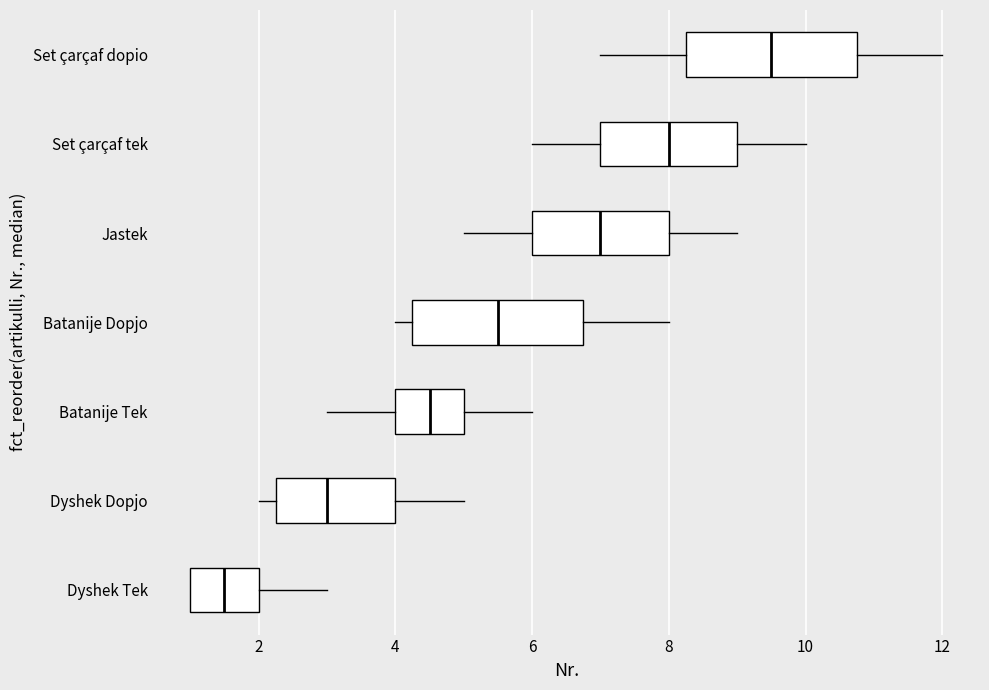

Reading bottom to top, transcribe this box plot: for each box, give where its median line is, the range the box spans, and where its two whiskers end, as read against the x-axis. The values are not printed on the chart, so give them approximately, as read against the axis.

Dyshek Tek: median 1.6, box 1.0 to 2.0, whiskers 1.0 to 3.0
Dyshek Dopjo: median 3.0, box 2.2 to 4.0, whiskers 2.0 to 5.0
Batanije Tek: median 4.6, box 4.0 to 5.0, whiskers 3.0 to 6.0
Batanije Dopjo: median 5.6, box 4.2 to 6.8, whiskers 4.0 to 8.0
Jastek: median 7.0, box 6.0 to 8.0, whiskers 5.0 to 9.0
Set çarçaf tek: median 8.0, box 7.0 to 9.0, whiskers 6.0 to 10.0
Set çarçaf dopio: median 9.6, box 8.2 to 10.8, whiskers 7.0 to 12.0